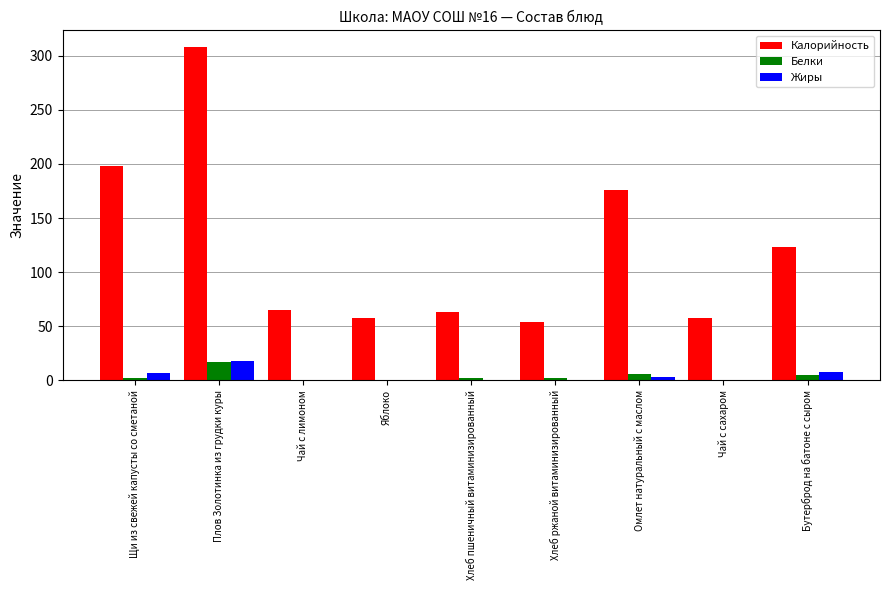

Which series has the largest total across all categories?

Калорийность